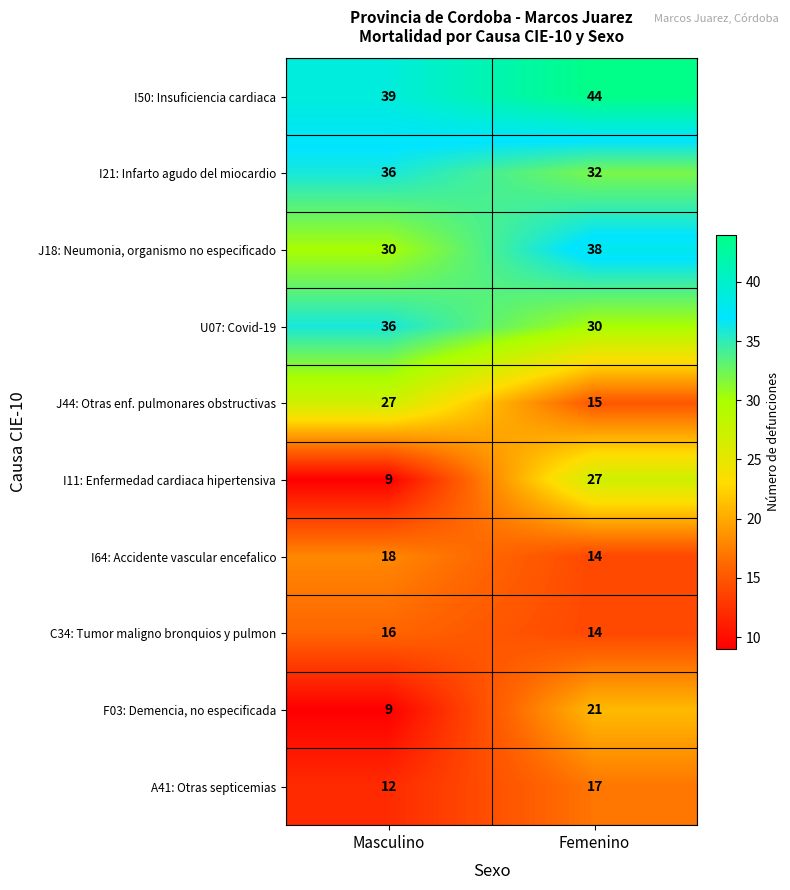

Is it true that J44: Otras enf. pulmonares obstructivas equals 27 at Masculino?

True